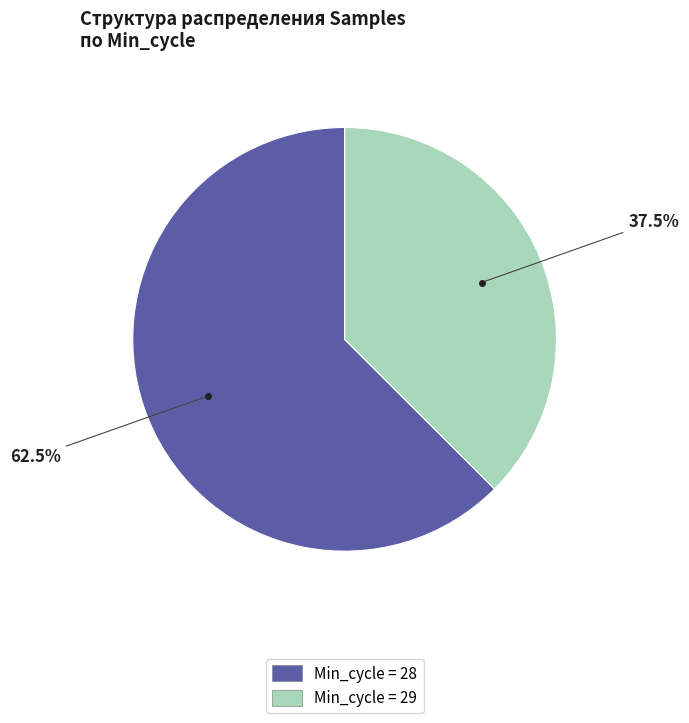

Is there a majority slice in this chart?

Yes